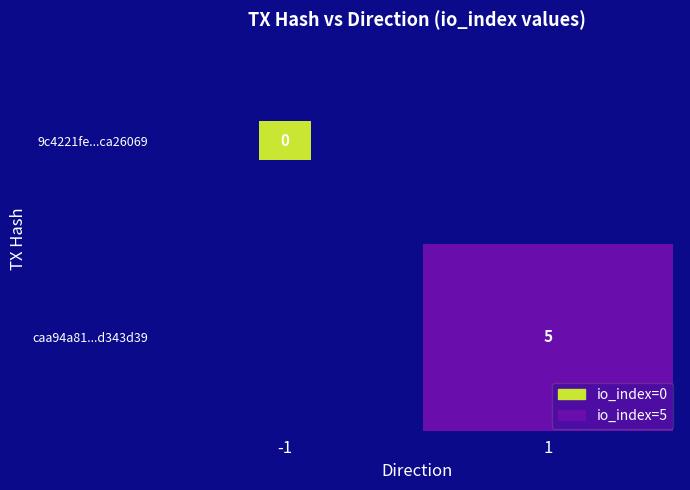

What is the greatest value displayed?

5